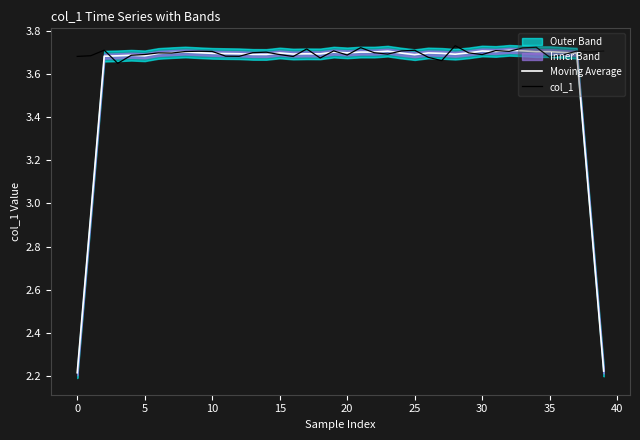

The Moving Average series shows 3.7 at 25. True or false?

True